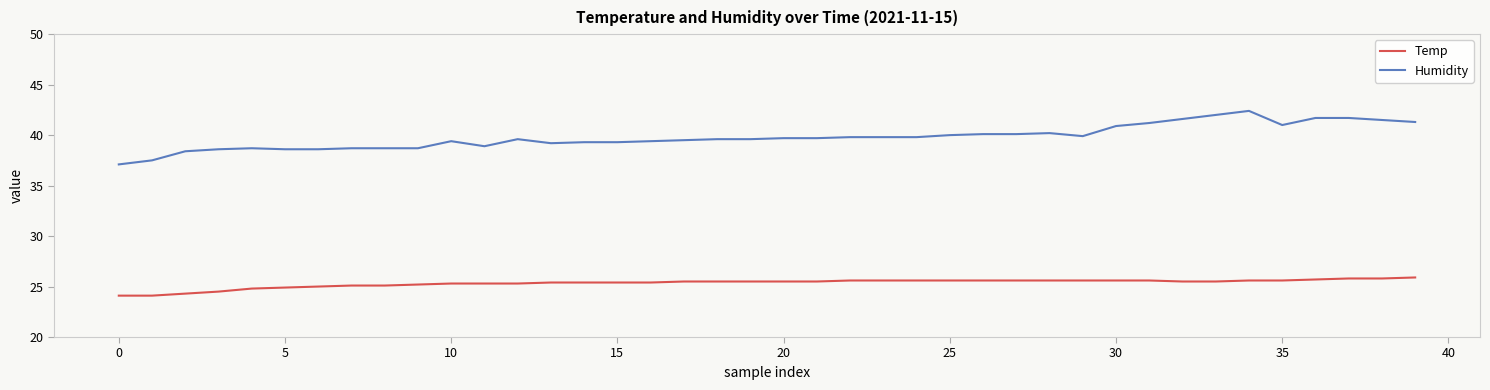

Which series has the widest spread of values?

Humidity